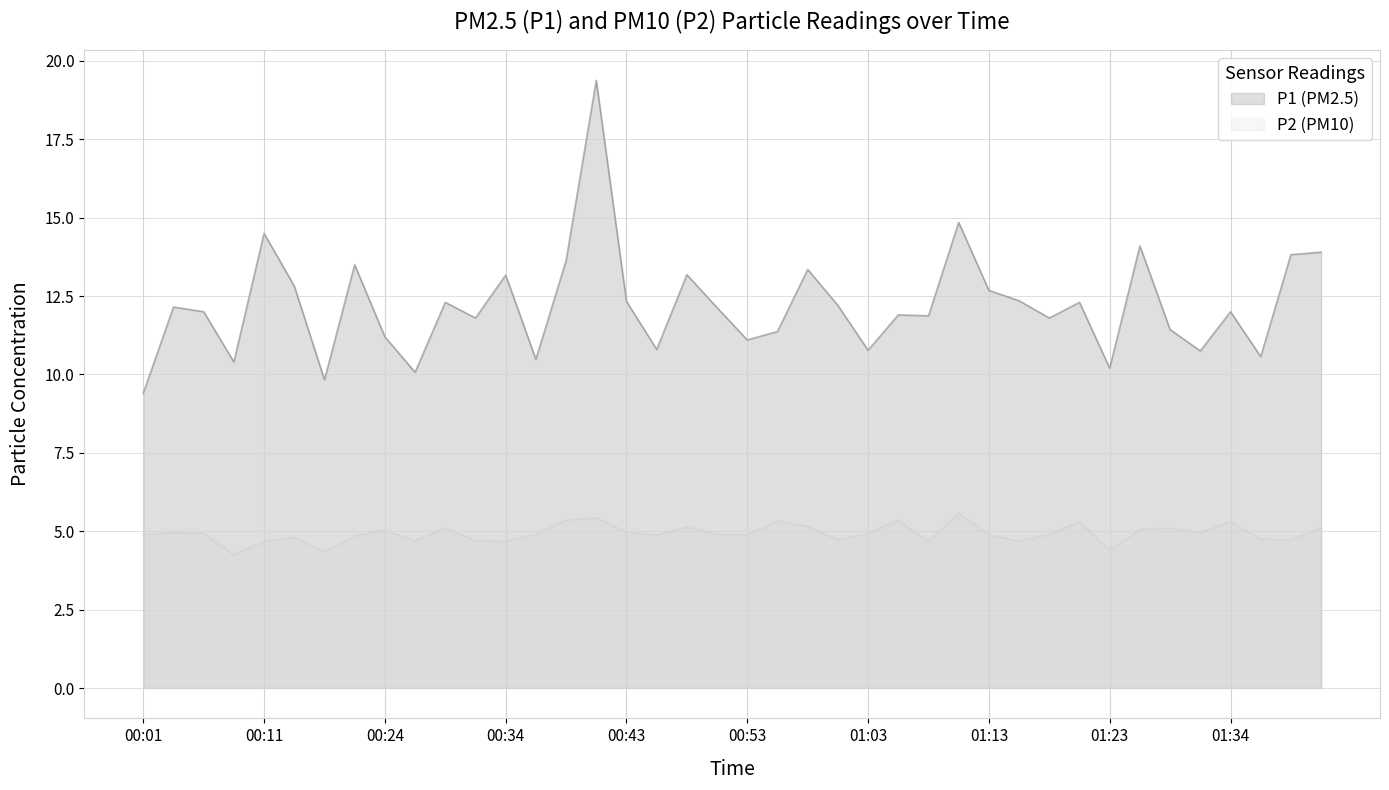

The P1 series shows 13.2 at 00:48. True or false?

True